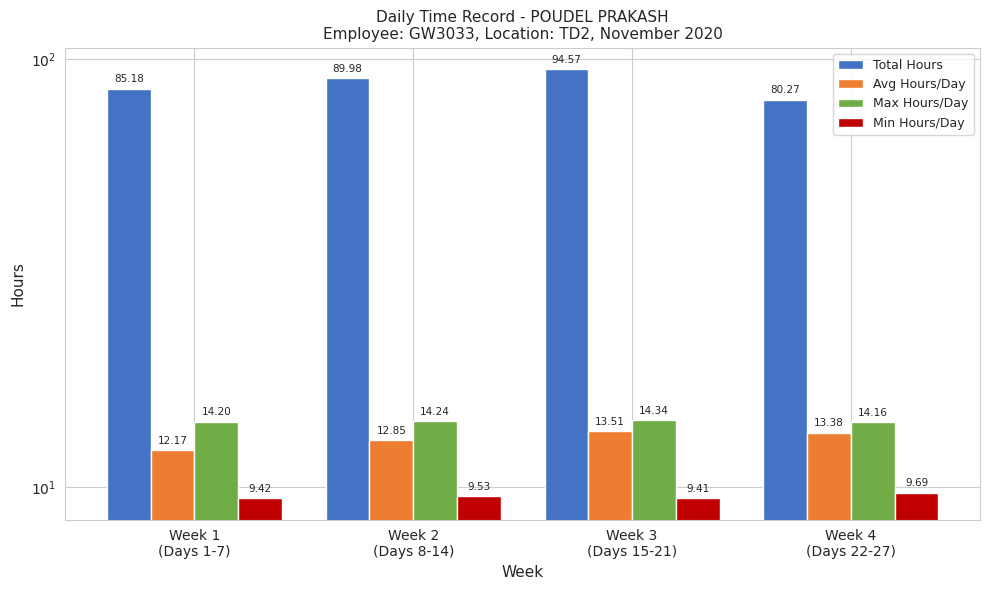

What is the approximate value of Total Hours at Week 3
(Days 15-21)?

94.6